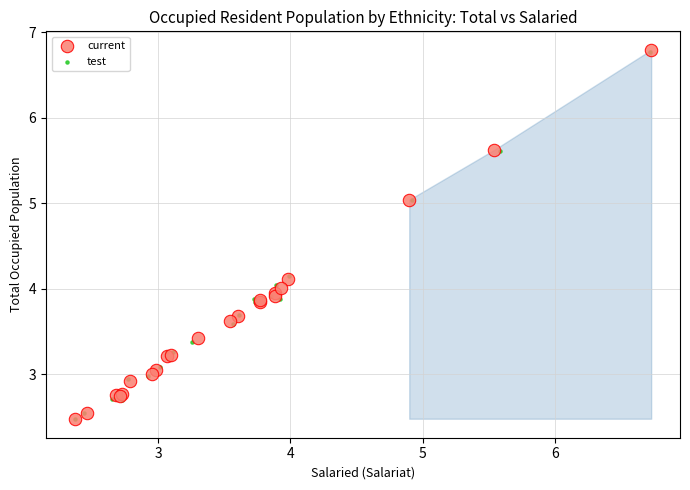

Which series has the largest Y range (max minus min)?

current